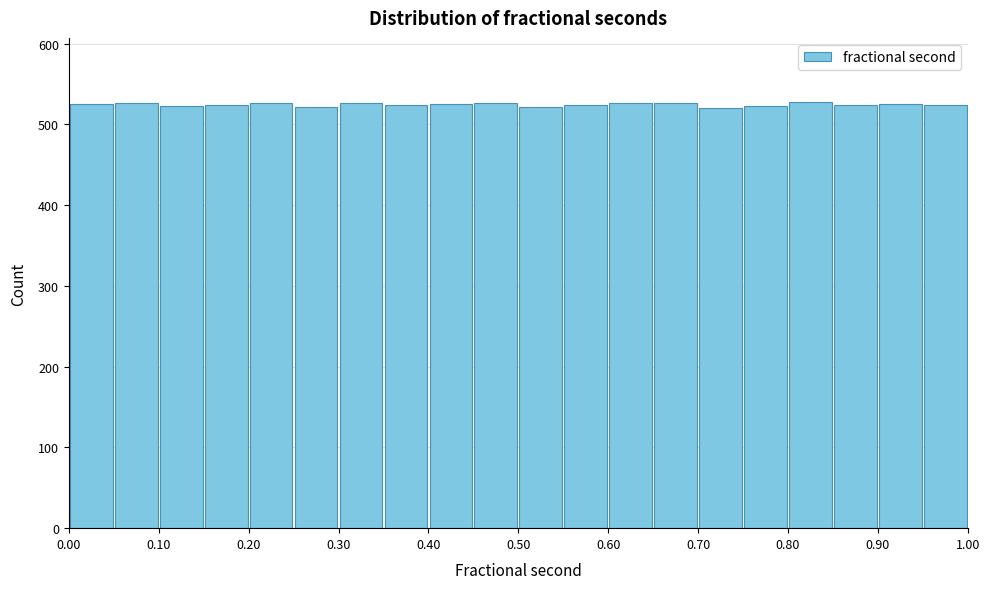

How tall is the bar that spans 0.65 to 0.70 on the x-axis? The values are not printed on the chart, so give them approximately, as read against the axis.

530